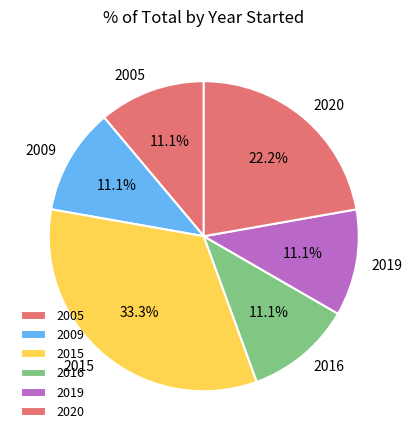

What is the ratio of the value at 2020 to the value at 2019?

2.0